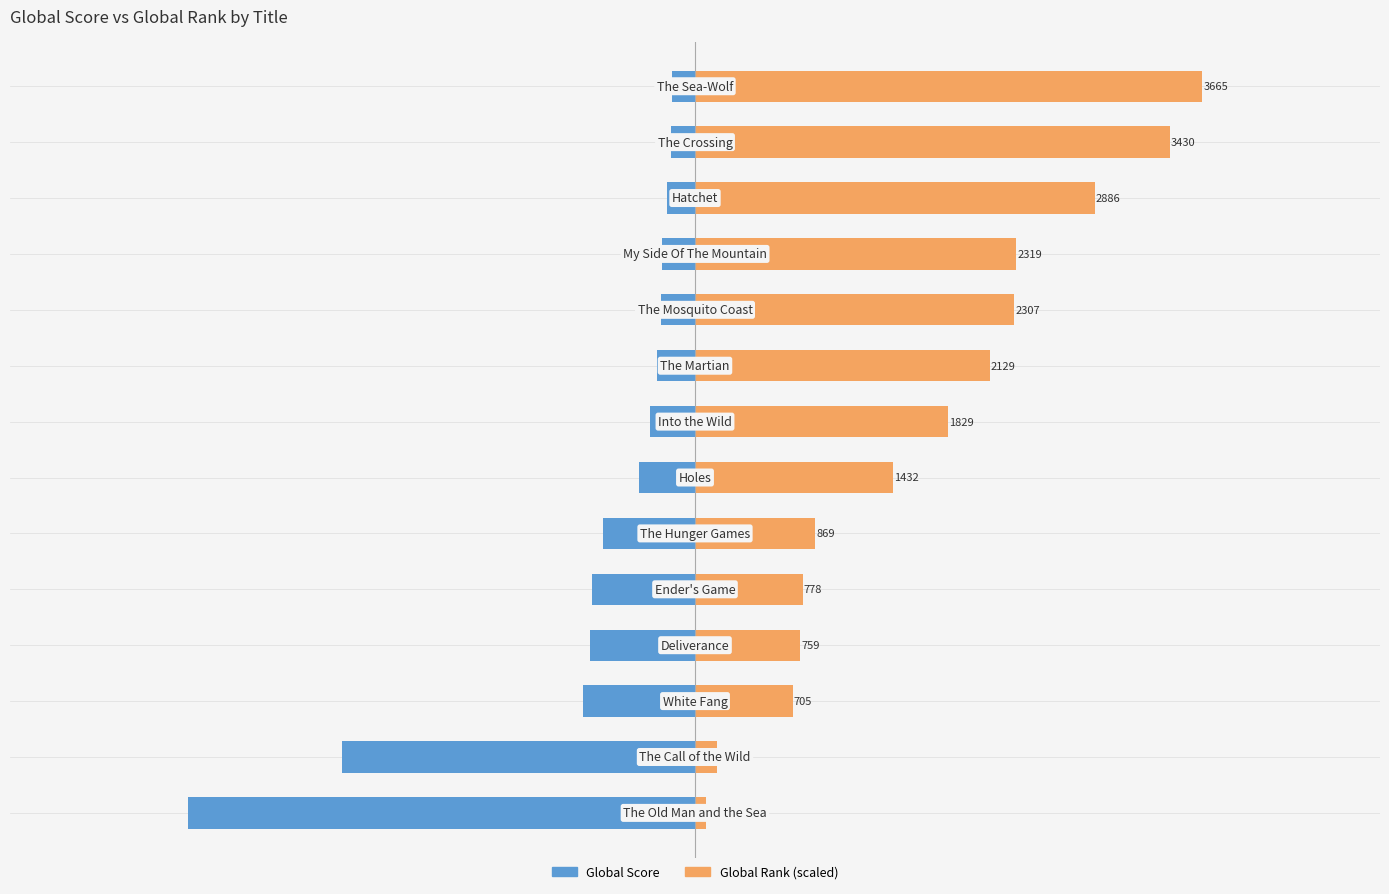

Are the bars grouped side by side (vs. stacked)?

Yes